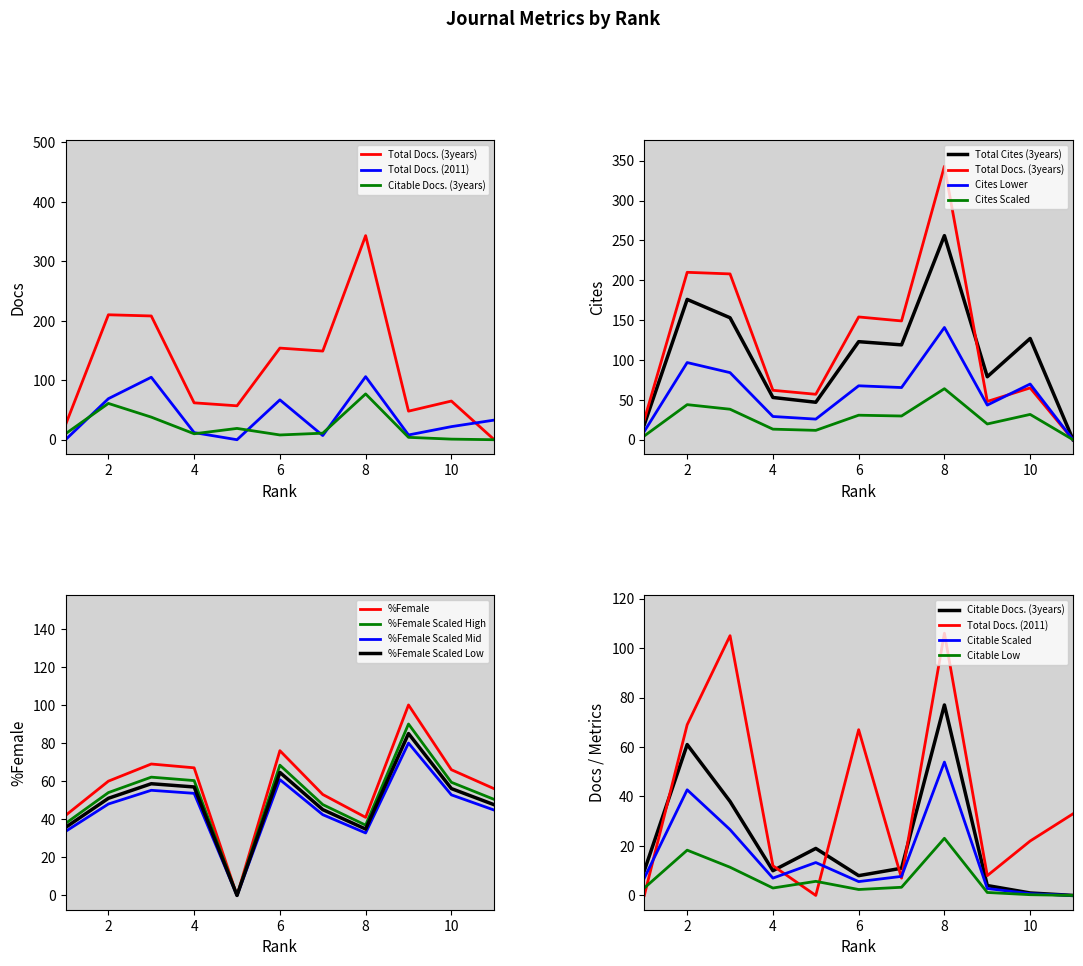

At which label does Total Docs. (2011) first exceed 22?

2